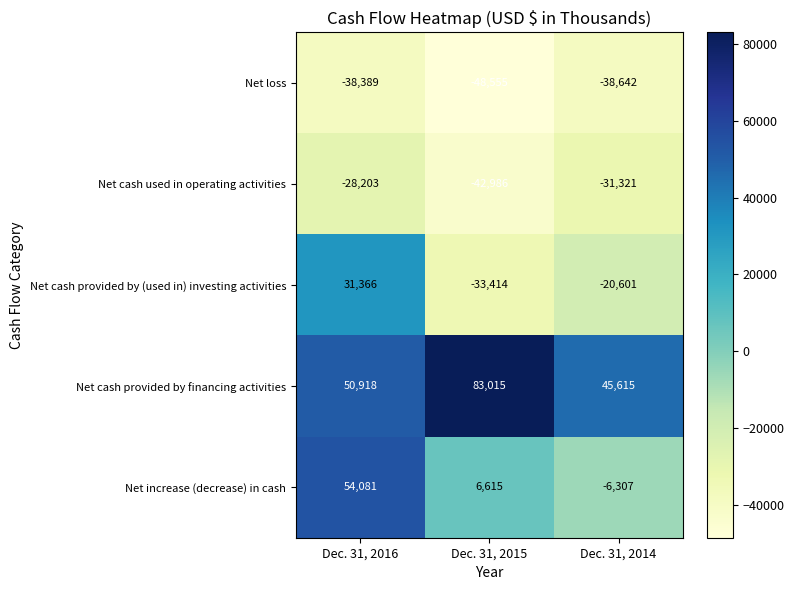

Is the value of Net cash provided by financing activities at Dec. 31, 2015 greater than the value of Net cash used in operating activities at Dec. 31, 2015?

Yes